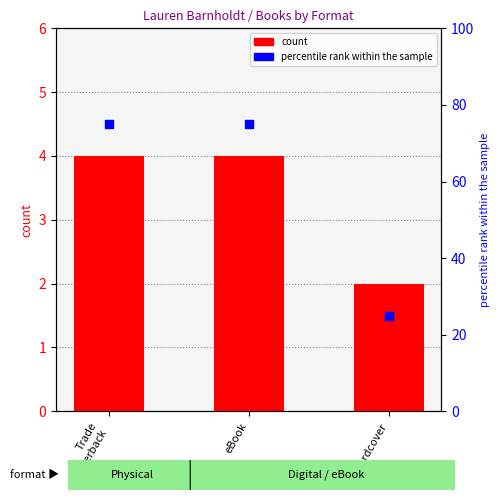

Which series contains the lowest Y value?

count